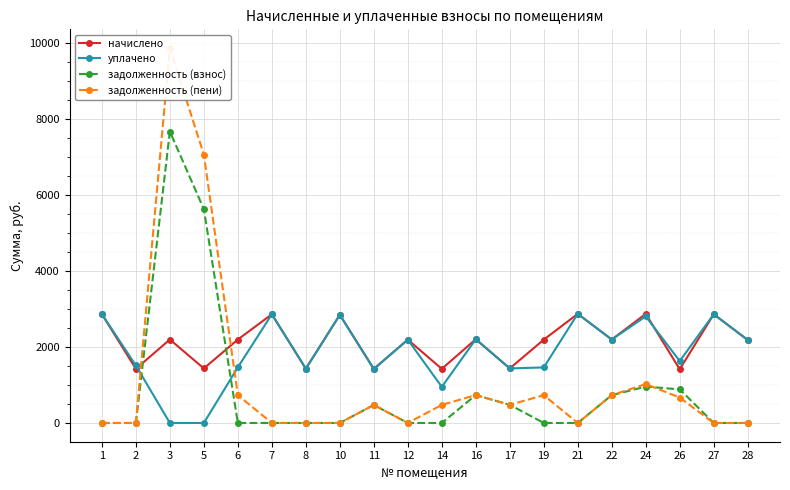

At which category does задолженность (пени) reach its first local peak?

3